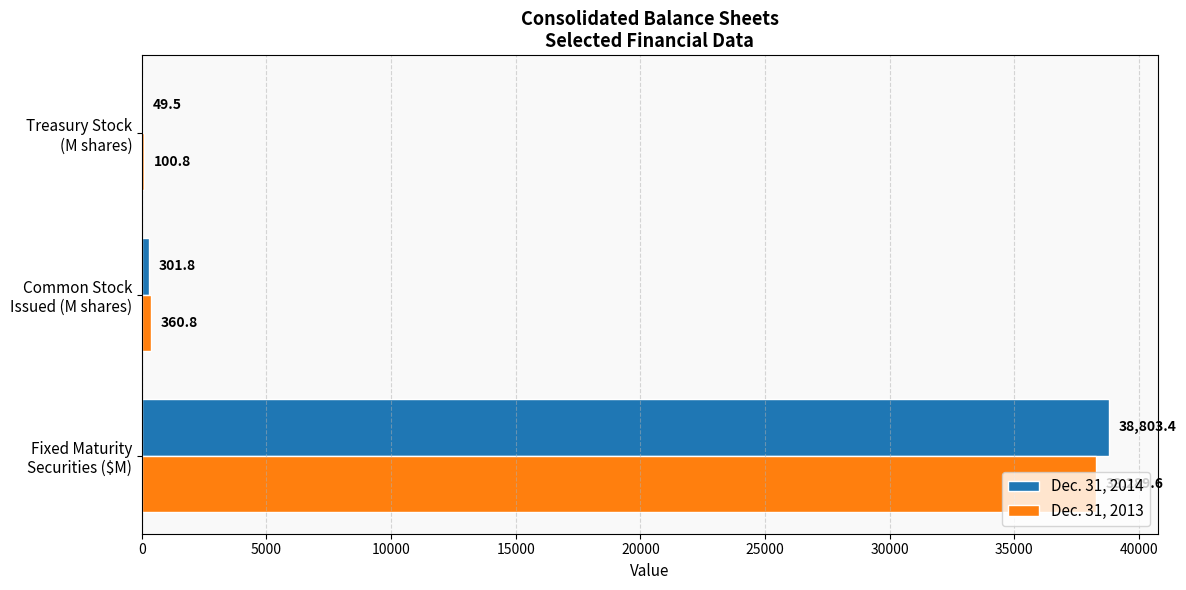

How many values in the Dec. 31, 2013 series exceed 360?

2